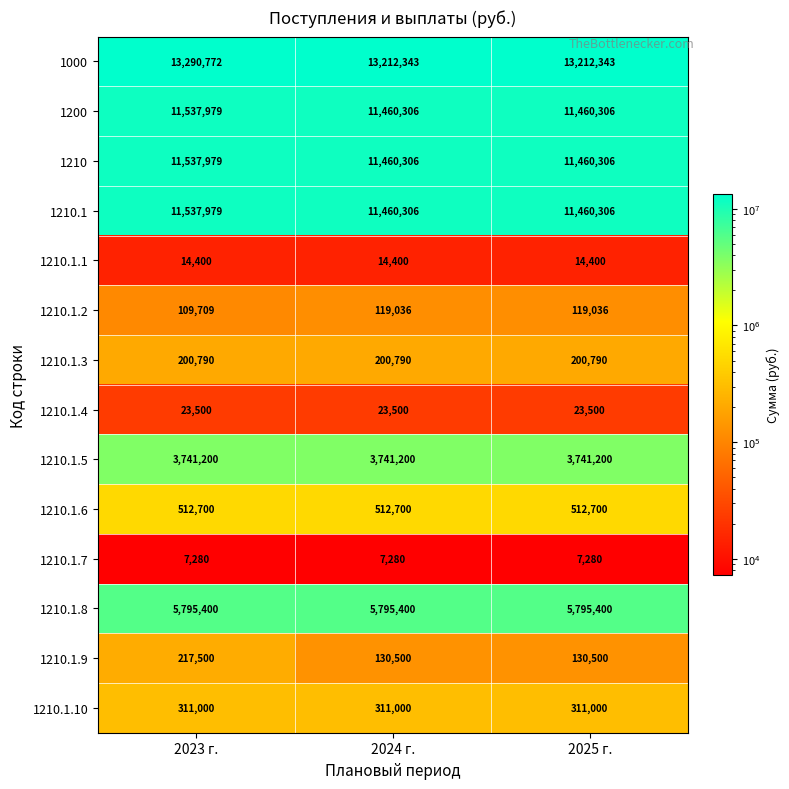

The value of 1210.1.6 at 2023 г. is 163139. True or false?

False